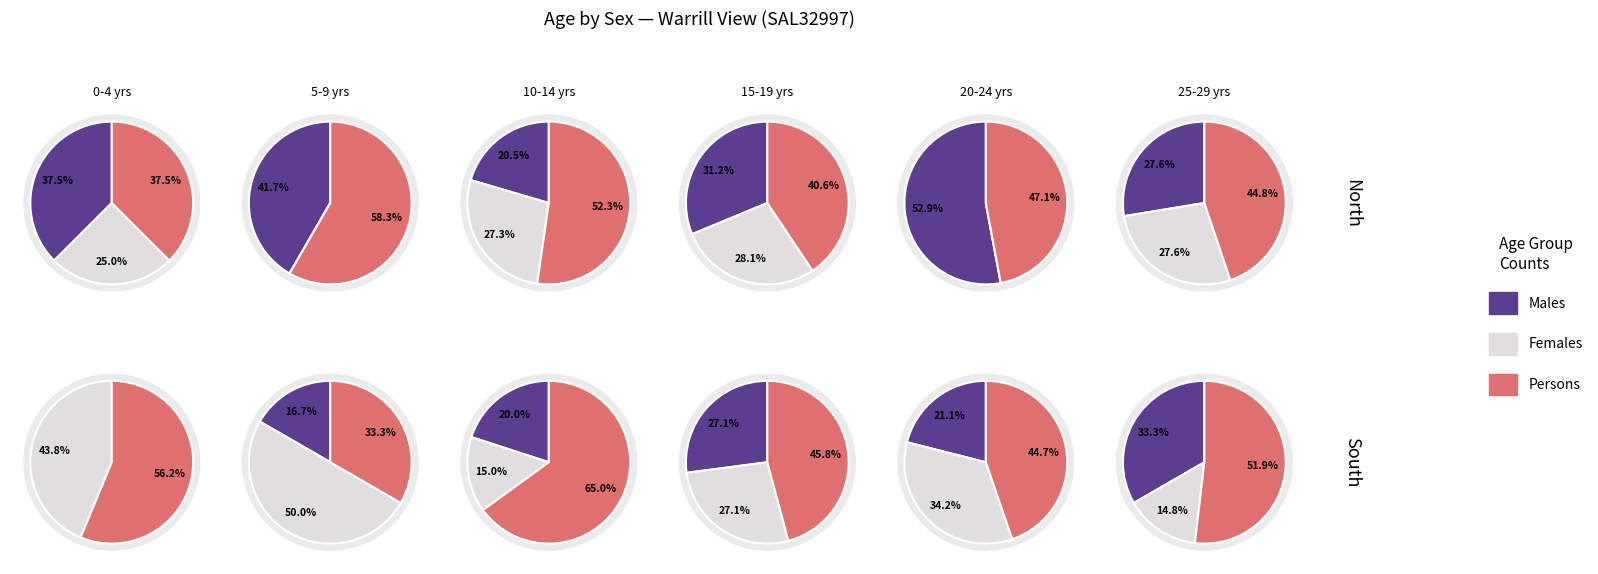

To the nearest percent, what portion does 15-19 years represent?

7%